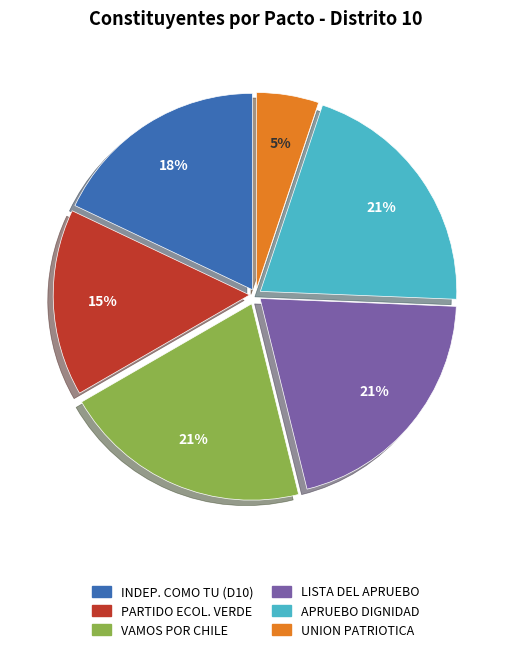

Is there any slice that represents more than half of the pie?

No